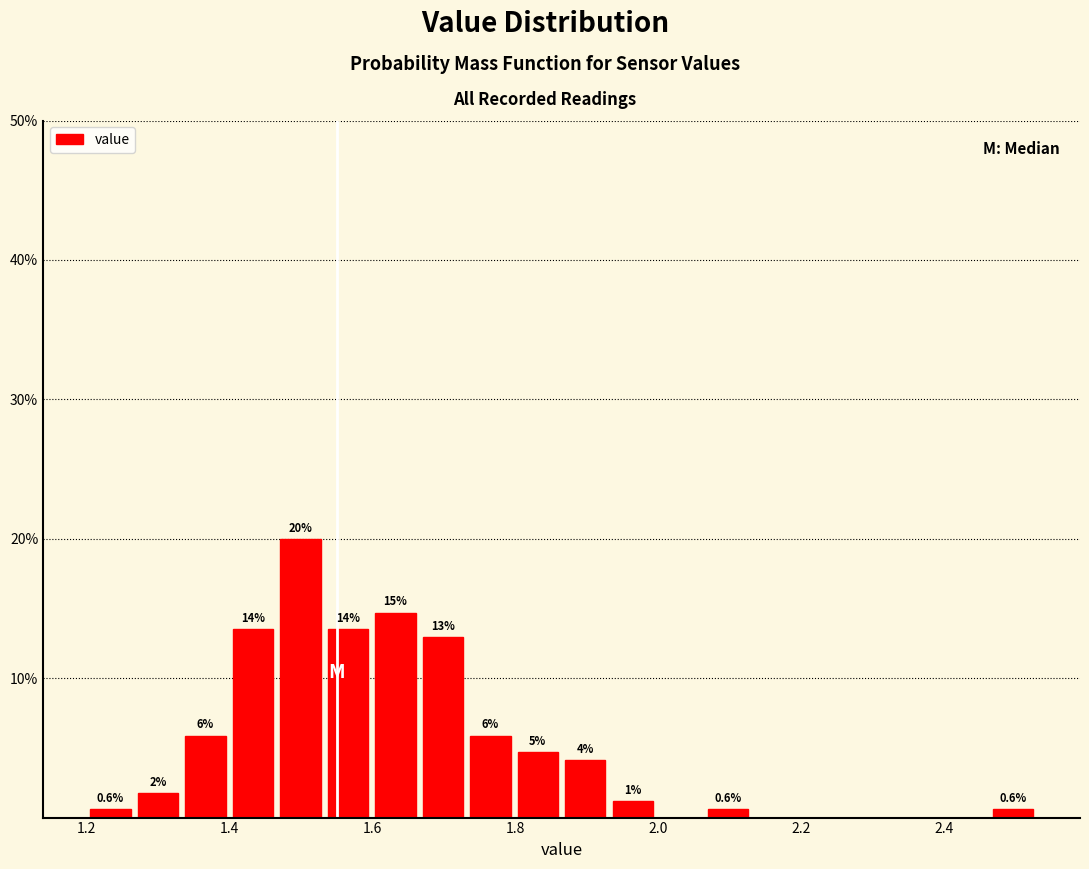

Around what value on the x-axis is the tallest bar? Give the approximate position of its centre, as read against the axis.

1.50